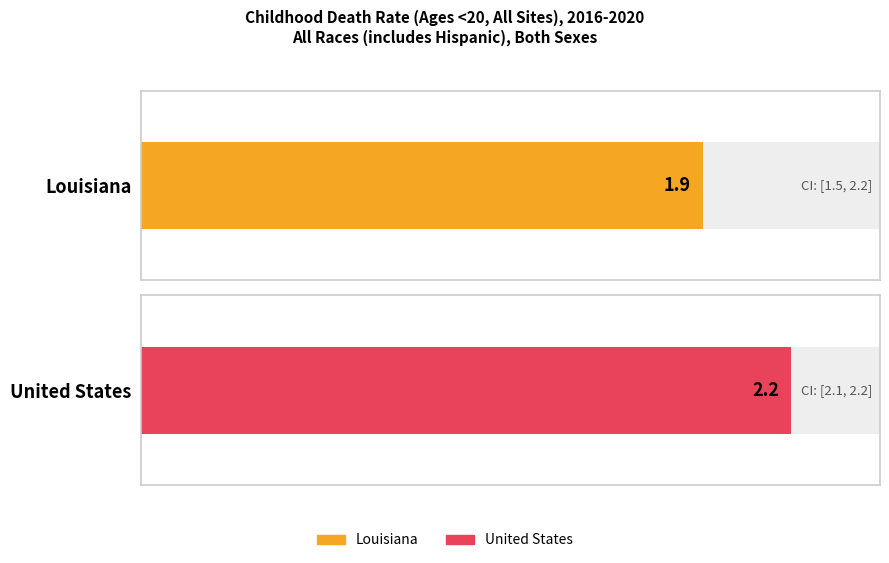

List the labels in order of Upper CI (Rate) value, largest first.

Louisiana, United States